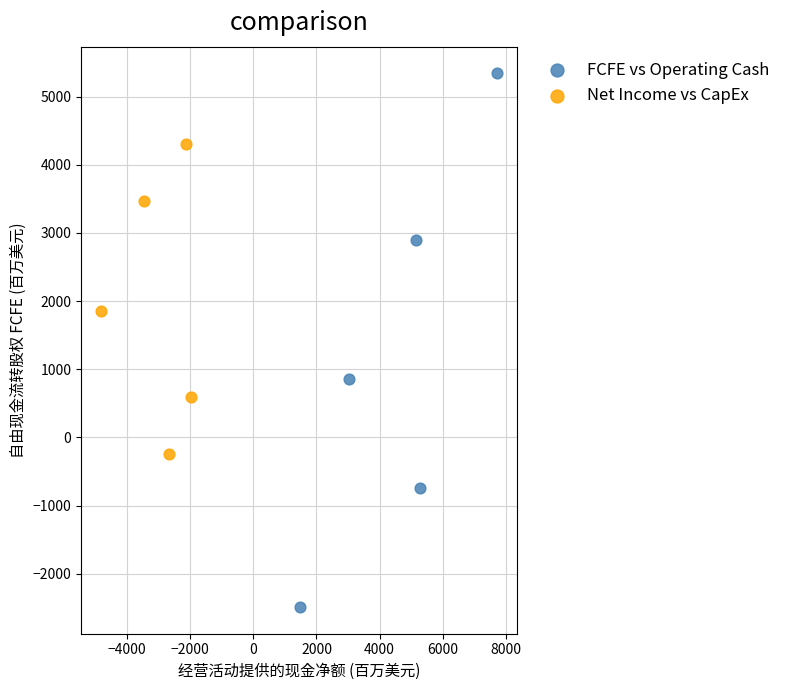

Which series contains the highest Y value?

FCFE vs Operating Cash